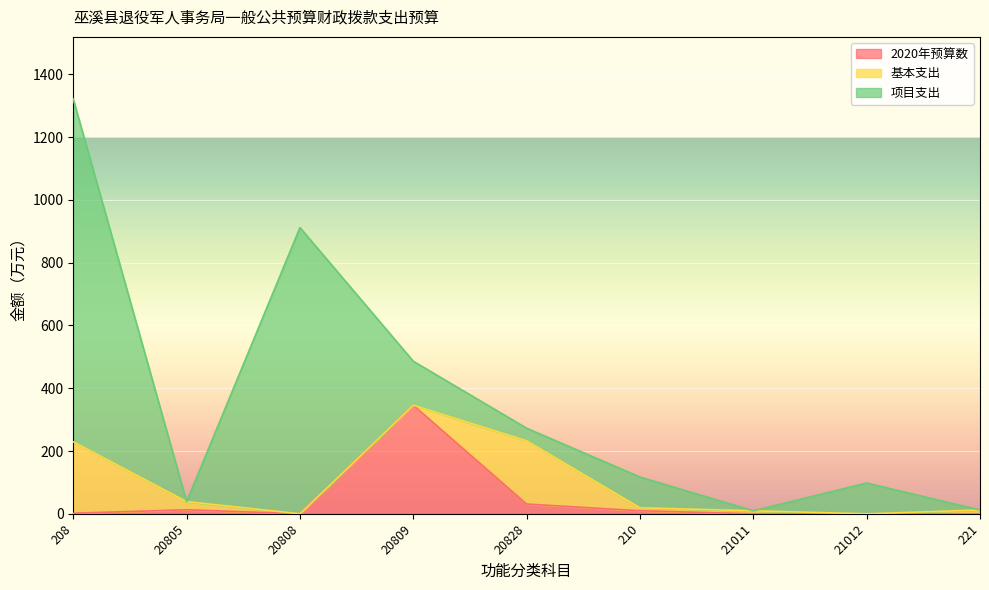

What is the sum of the 2020年预算数 values at 208 and 20805?

14.5